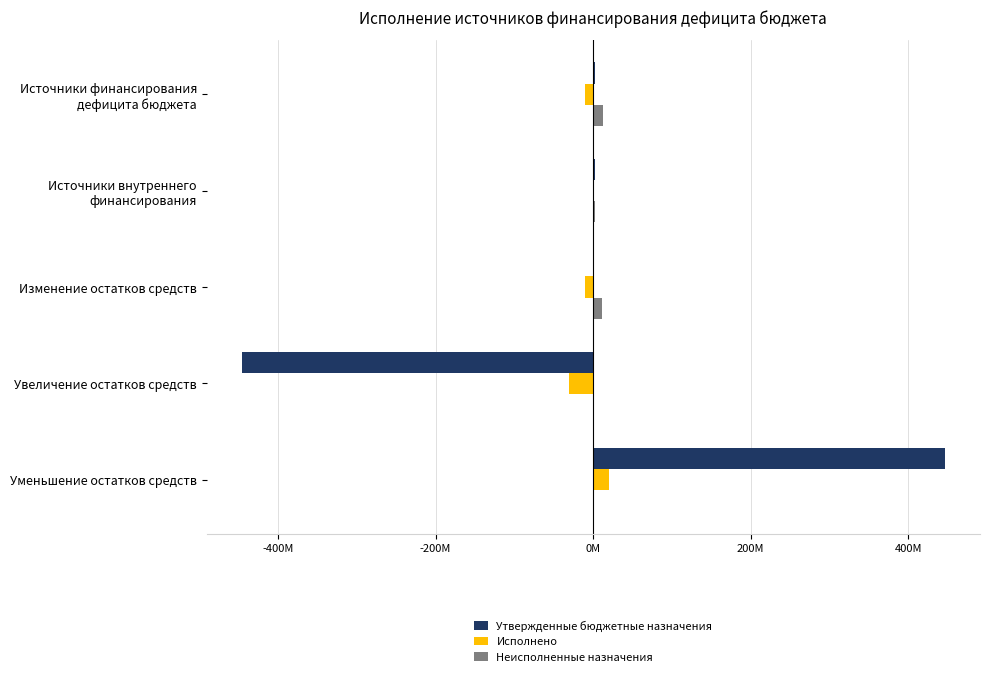

What are all the series names shown in the legend?

Утвержденные бюджетные назначения, Исполнено, Неисполненные назначения